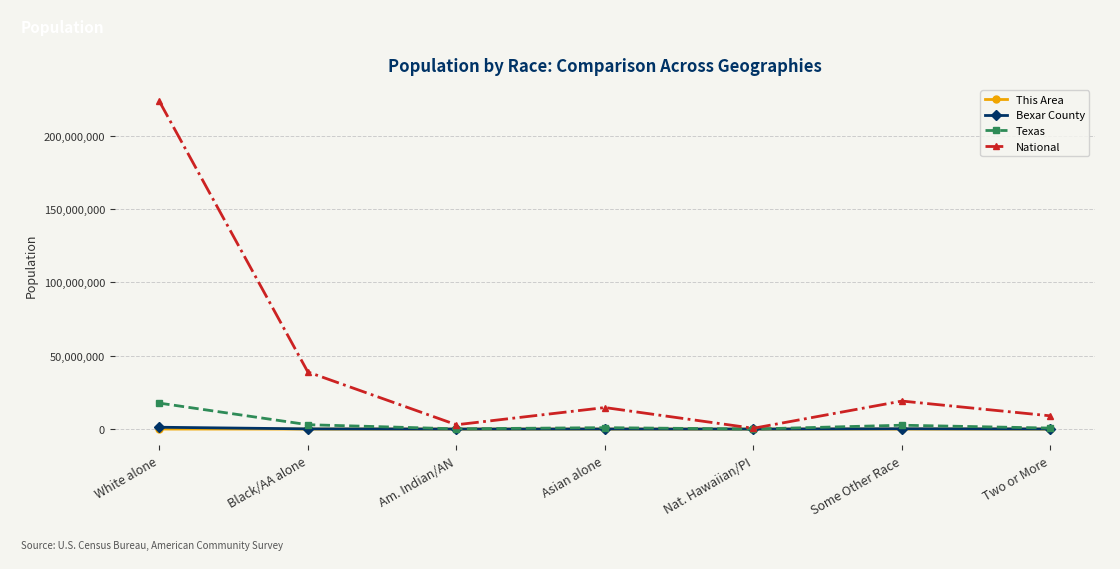

What are all the series names shown in the legend?

This Area, Bexar County, Texas, National